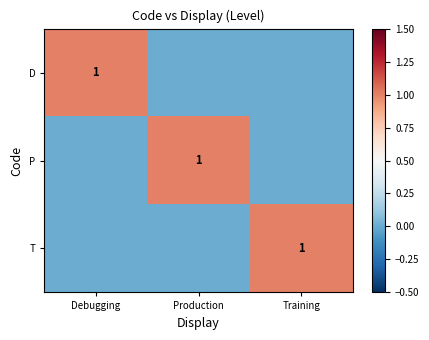

How many categories are shown in the chart?

3